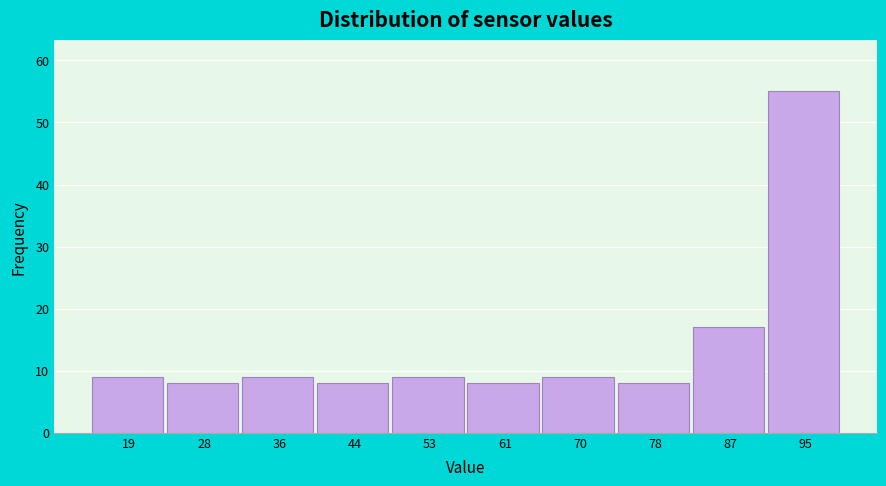

Reading left to right, extract all data points from this chart.

19=9	28=8	36=9	44=8	53=9	61=8	70=9	78=8	87=17	95=55